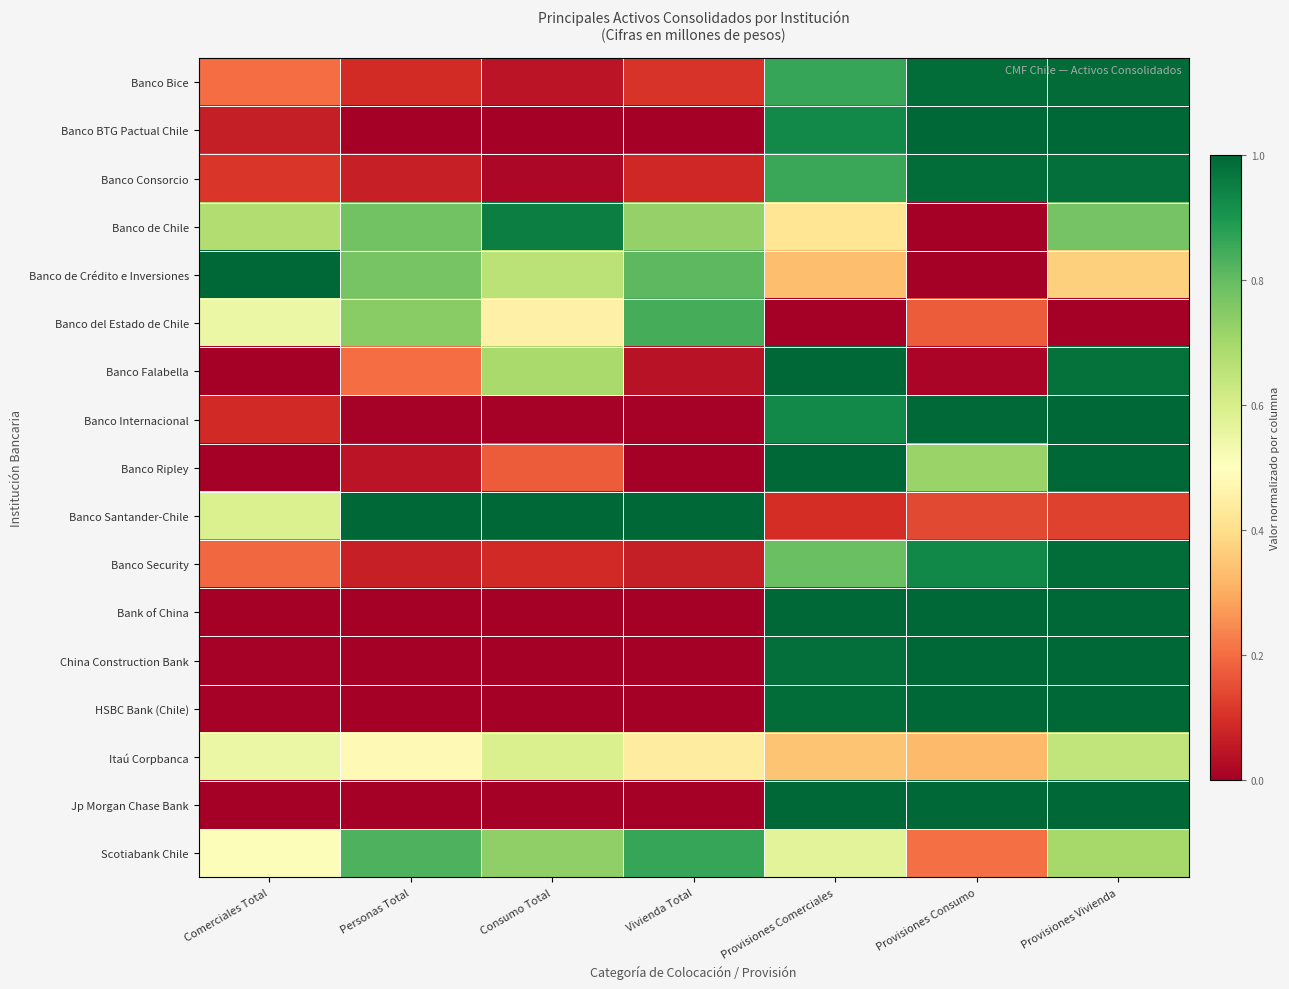

Count the number of categories in the chart.

7